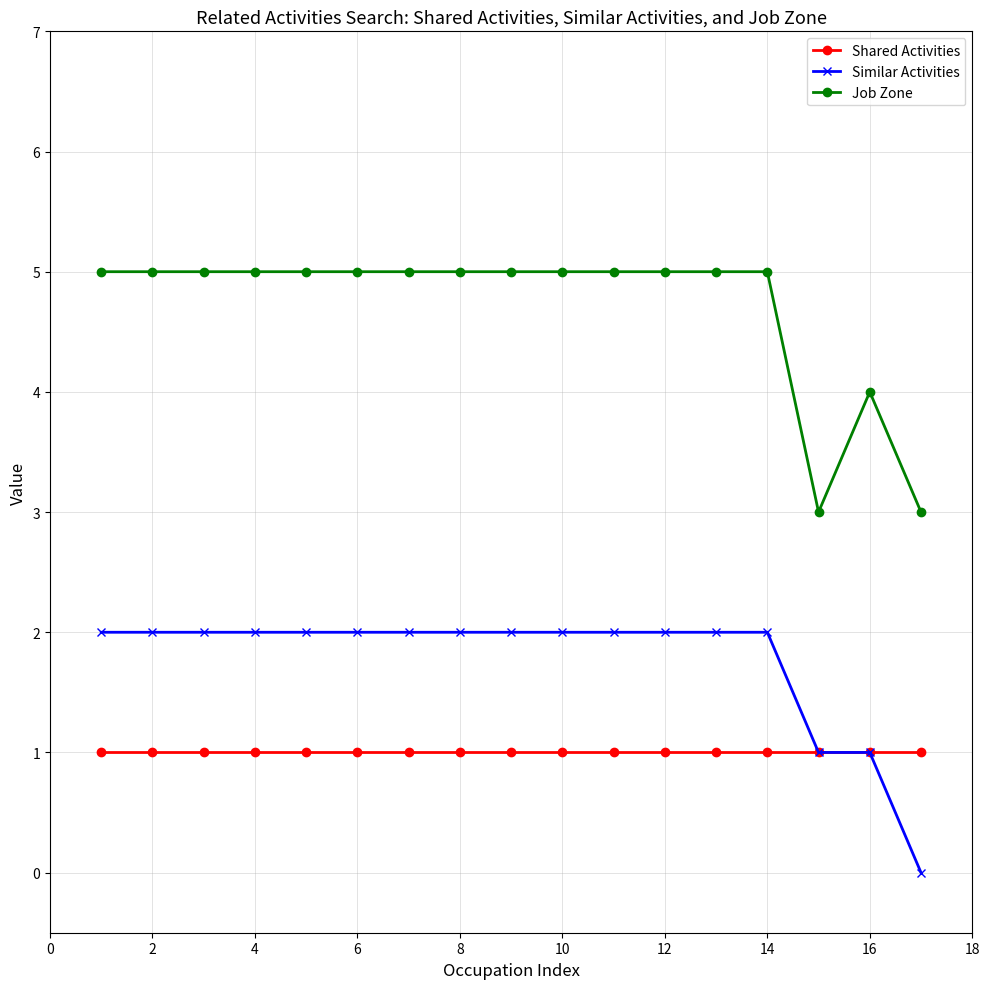

Which series has the largest total across all categories?

Job Zone